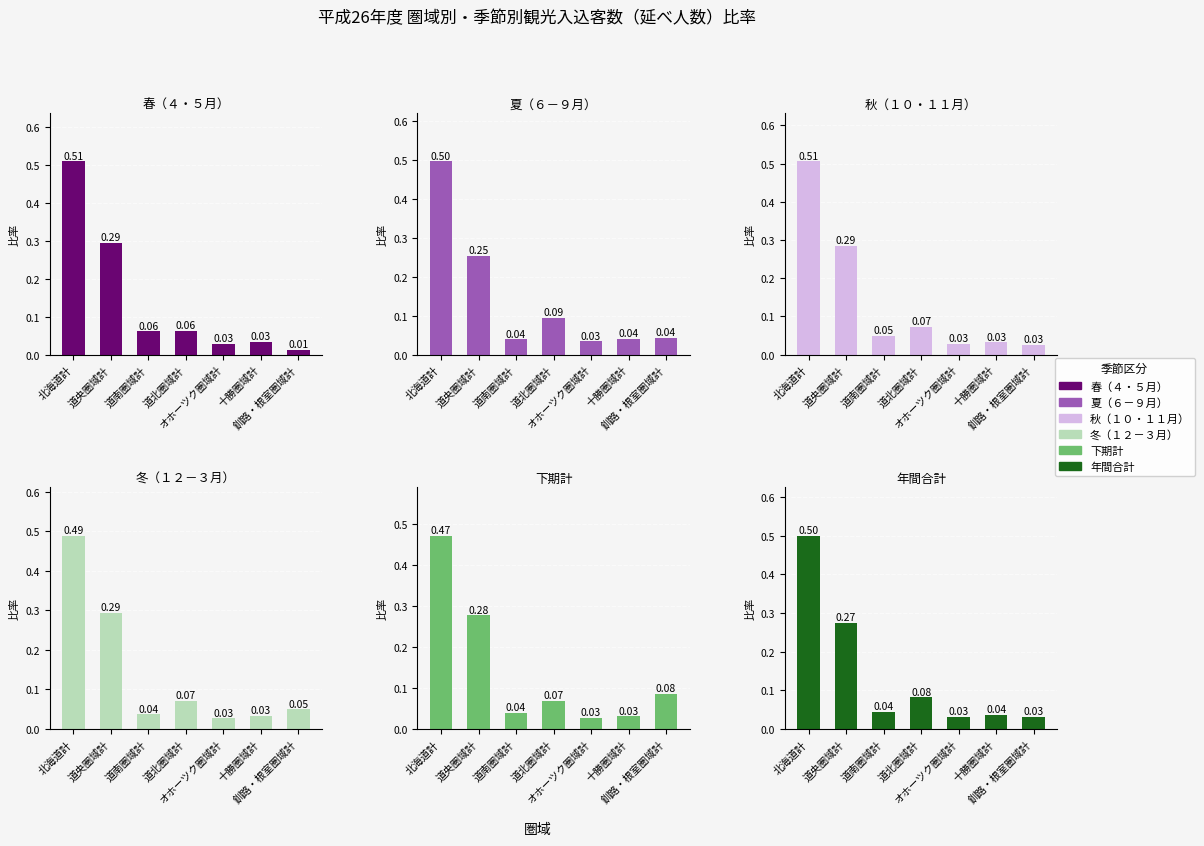

Reading left to right, extract all data points from this chart.

temp@0.1: 北海道計=0.5	道央圏域計=0.3	道南圏域計=0.1	道北圏域計=0.1	オホーツク圏域計=0.0	十勝圏域計=0.0	釧路・根室圏域計=0.0
temp@0.2: 北海道計=0.5	道央圏域計=0.3	道南圏域計=0.0	道北圏域計=0.1	オホーツク圏域計=0.0	十勝圏域計=0.0	釧路・根室圏域計=0.0
temp@0.3: 北海道計=0.5	道央圏域計=0.3	道南圏域計=0.0	道北圏域計=0.1	オホーツク圏域計=0.0	十勝圏域計=0.0	釧路・根室圏域計=0.0
temp@0.4: 北海道計=0.5	道央圏域計=0.3	道南圏域計=0.0	道北圏域計=0.1	オホーツク圏域計=0.0	十勝圏域計=0.0	釧路・根室圏域計=0.0
temp@0.5: 北海道計=0.5	道央圏域計=0.3	道南圏域計=0.0	道北圏域計=0.1	オホーツク圏域計=0.0	十勝圏域計=0.0	釧路・根室圏域計=0.1
temp@10.0: 北海道計=0.5	道央圏域計=0.3	道南圏域計=0.0	道北圏域計=0.1	オホーツク圏域計=0.0	十勝圏域計=0.0	釧路・根室圏域計=0.0